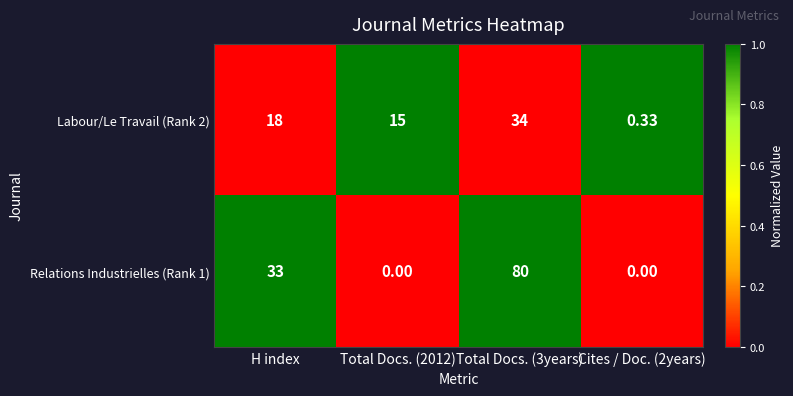

At which label is Labour/Le Travail (Rank 2) closest to 17?

H index